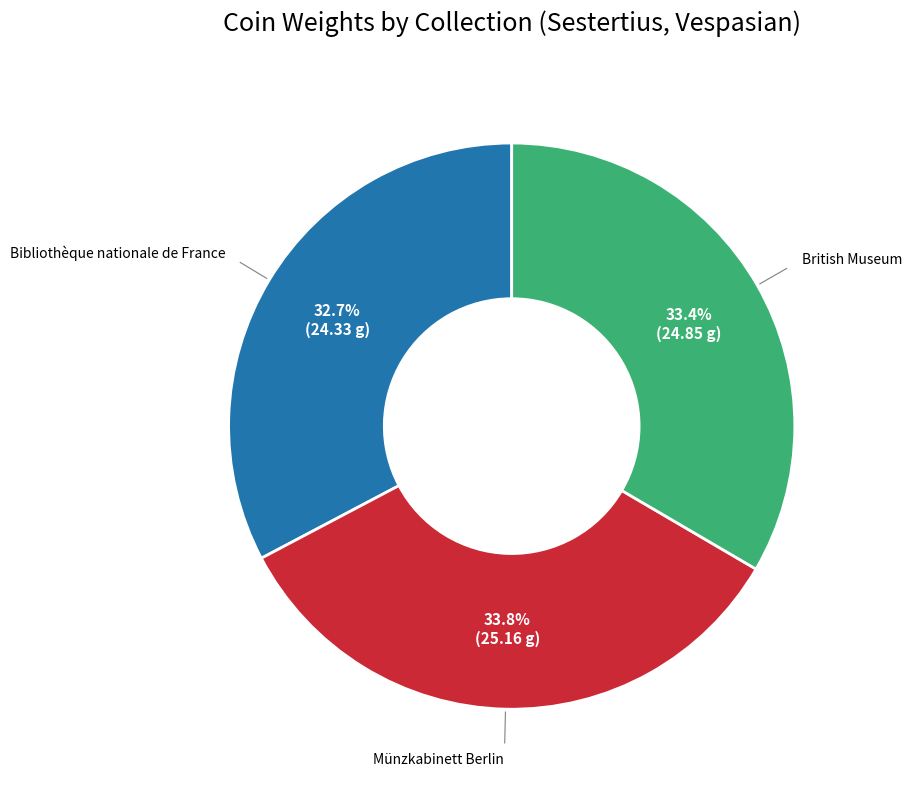

Is there a majority slice in this chart?

No